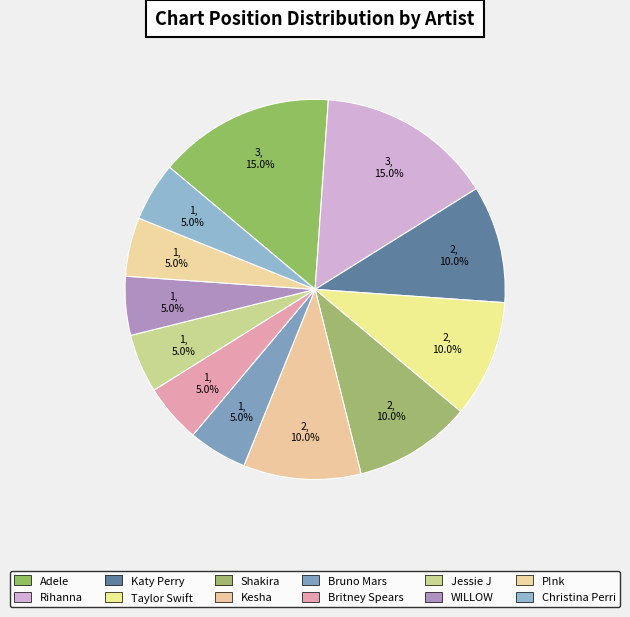

The WILLOW slice represents 1% of the pie. True or false?

False